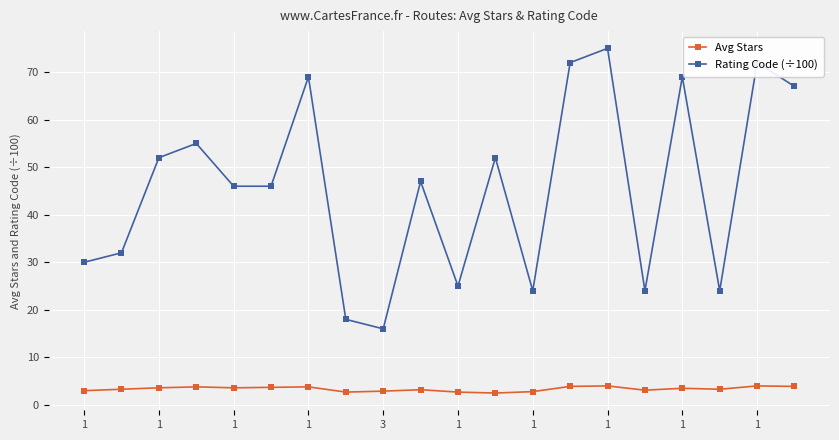

What is the difference between the maximum and minimum values in the Avg Stars series?

1.5